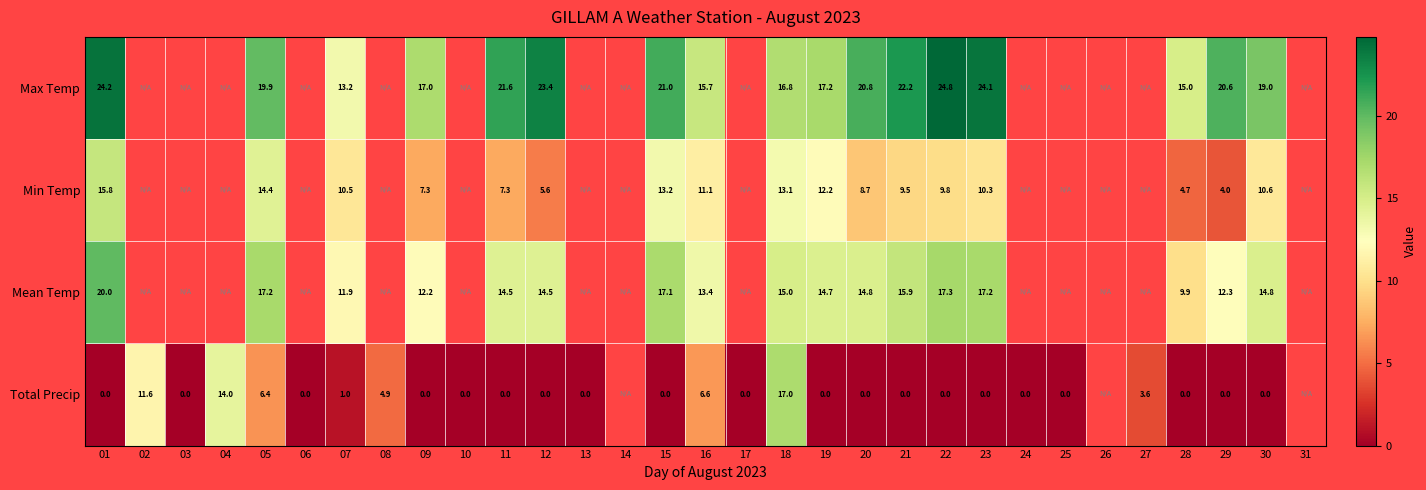

What is the difference between the highest and lowest values at 21?

22.2